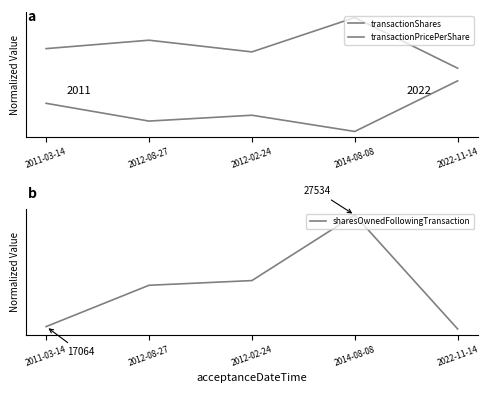

True or false: transactionShares and sharesOwnedFollowingTransaction cross at least once.

True